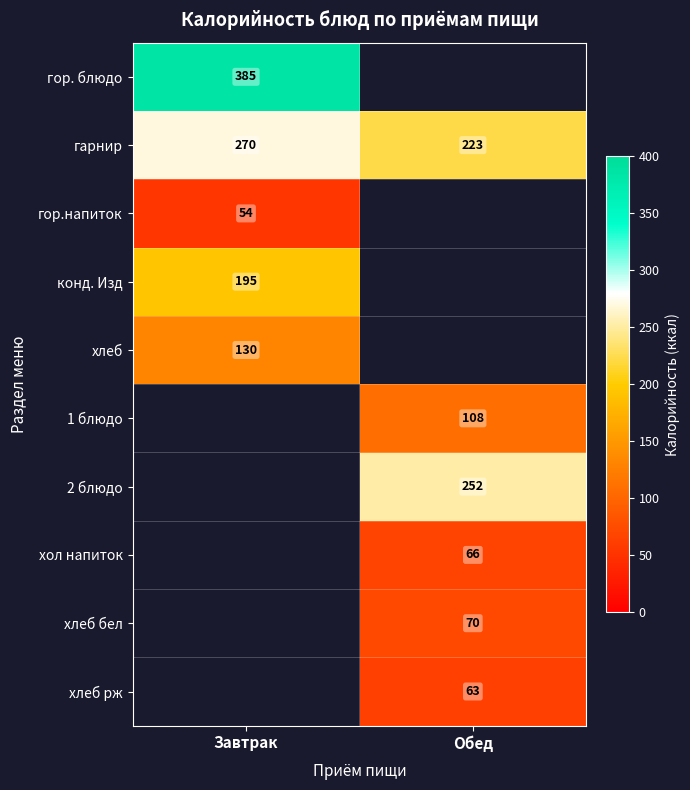

At which label does гарнир reach its peak?

Завтрак